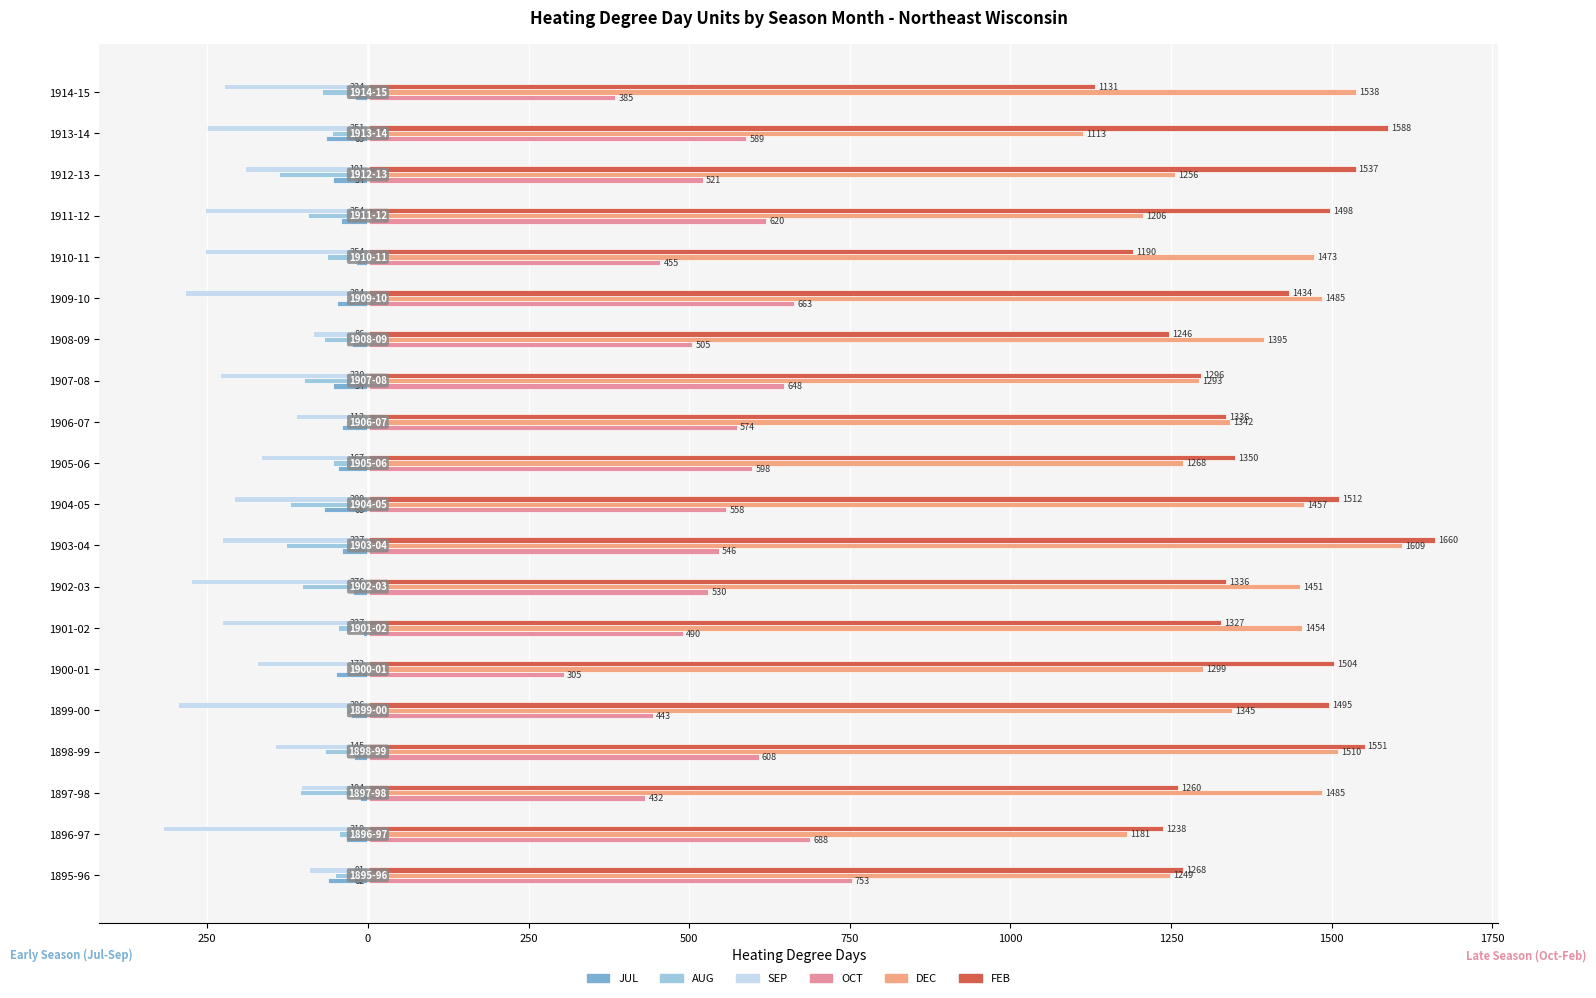

What is the minimum value shown in the chart?

-319